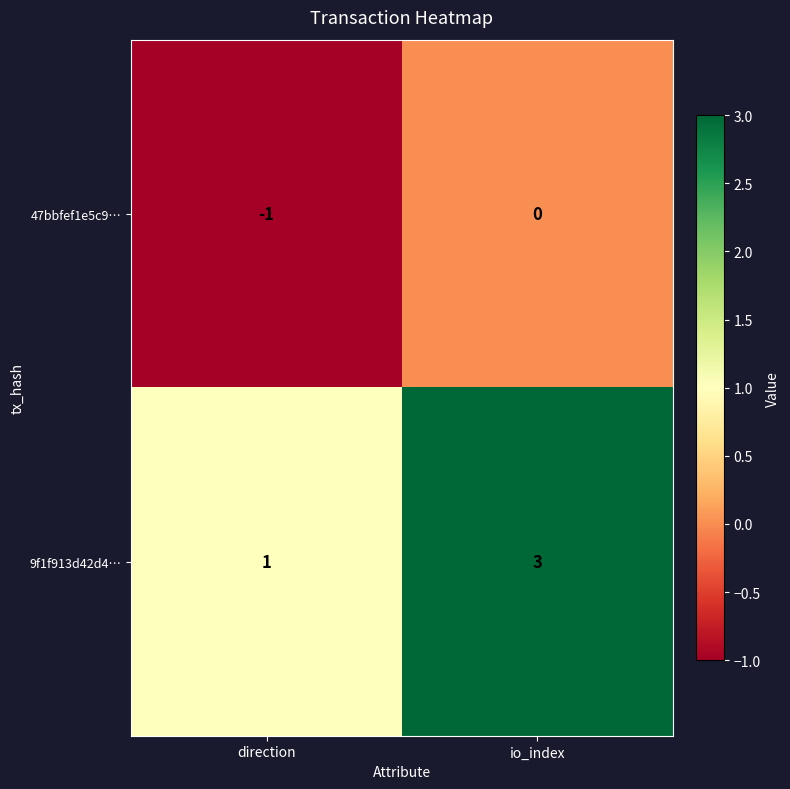

Reading left to right, transcribe all the data shown in this chart.

47bbfef1e5c9…: direction=-1	io_index=0
9f1f913d42d4…: direction=1	io_index=3